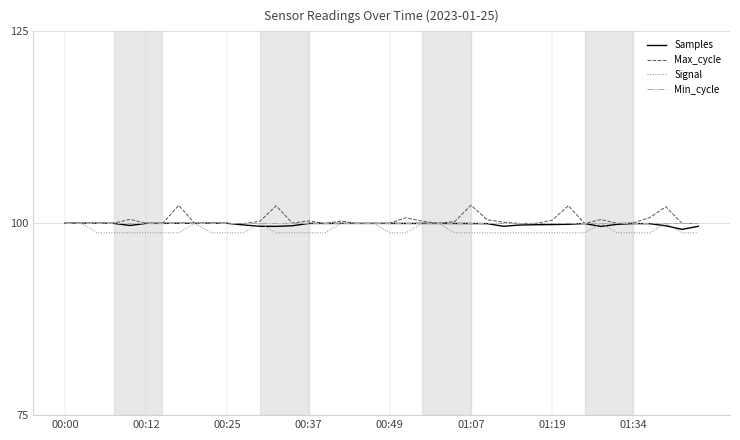

What is the average value of the Min_cycle series?

100.0